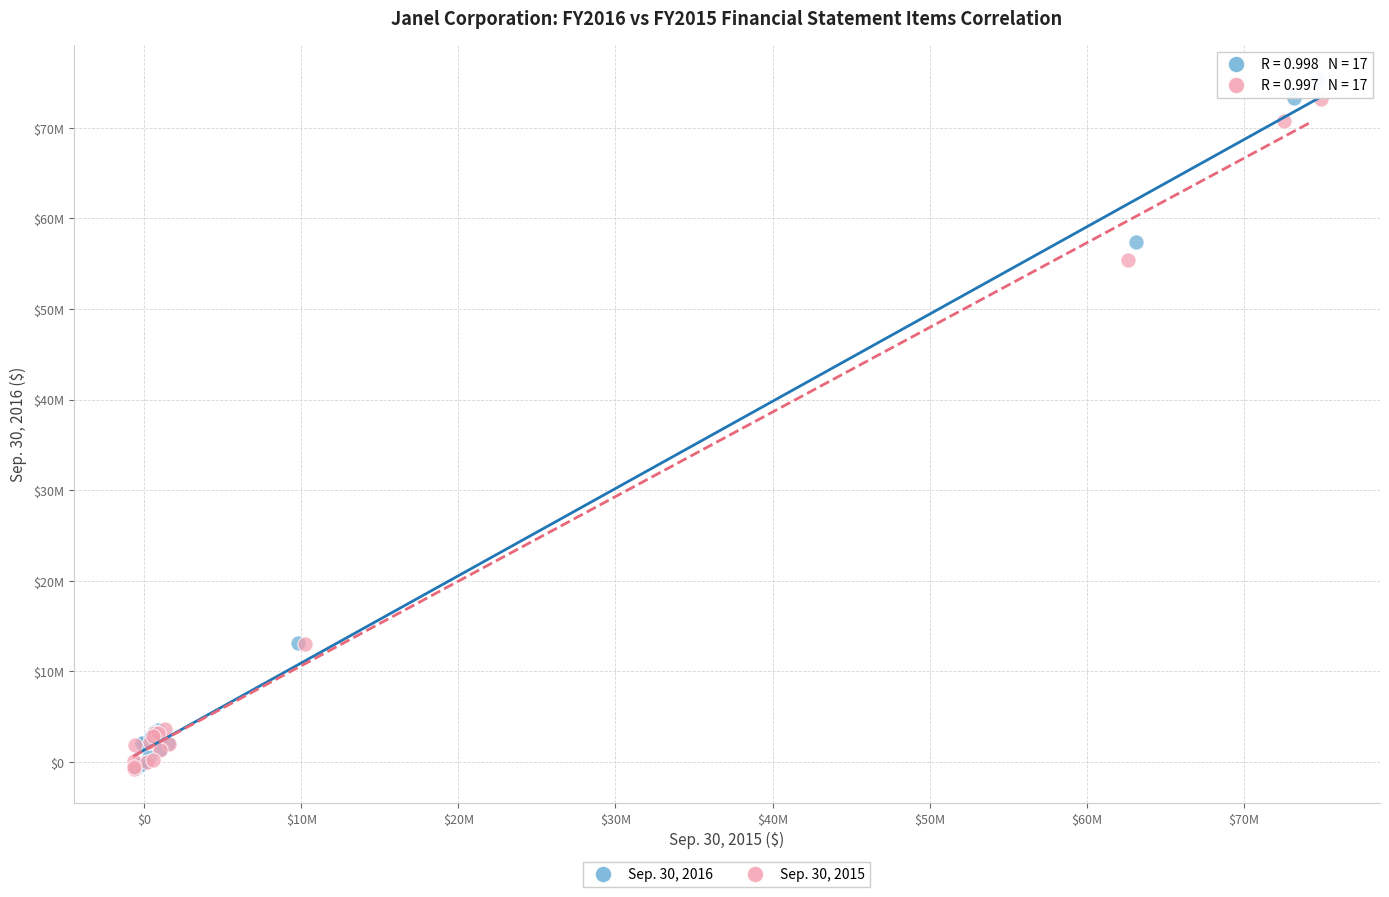

Which series reaches the maximum Y coordinate?

Sep. 30, 2016